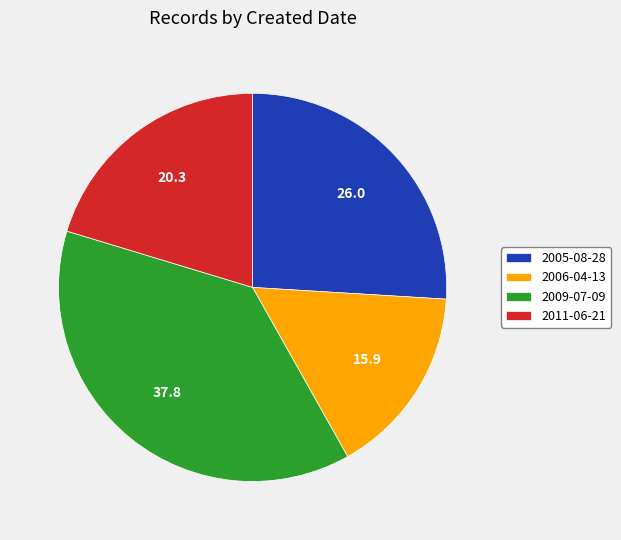

The 2006-04-13 slice represents 16% of the pie. True or false?

True